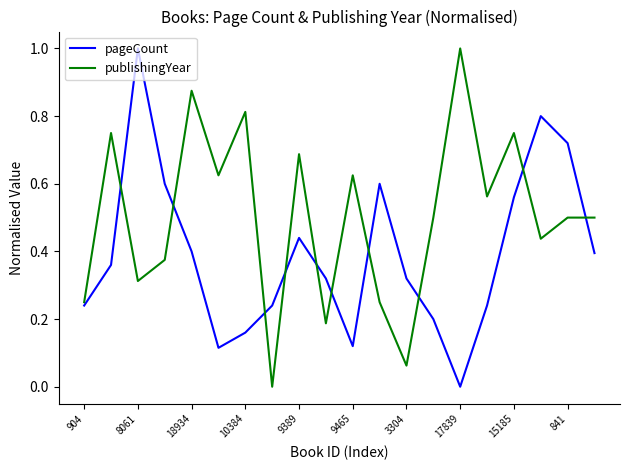

What is the maximum value for publishingYear?

1.0